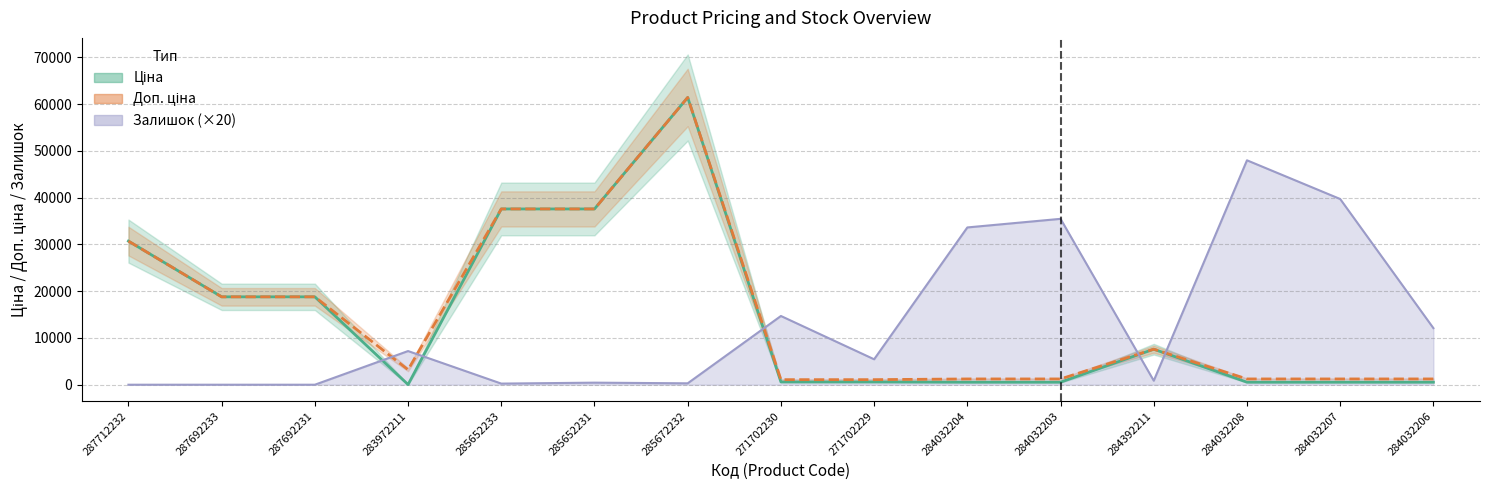

Which series ends up on top after the final intersection of Ціна and Залишок?

Залишок